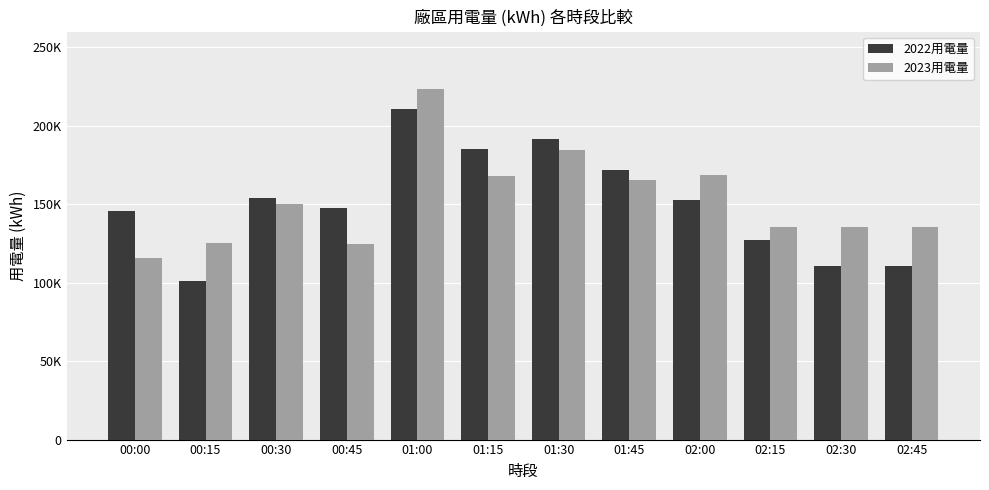

Where is 2022用電量 nearest to the value 155915?

00:30